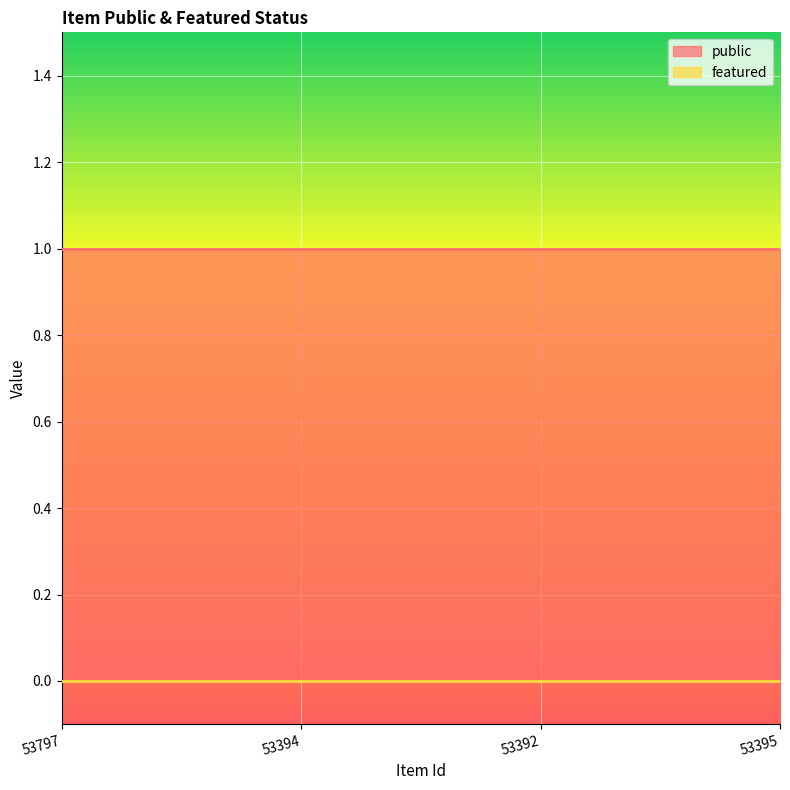

Reading left to right, transcribe all the data shown in this chart.

public: 1	1	1	1
featured: 0	0	0	0